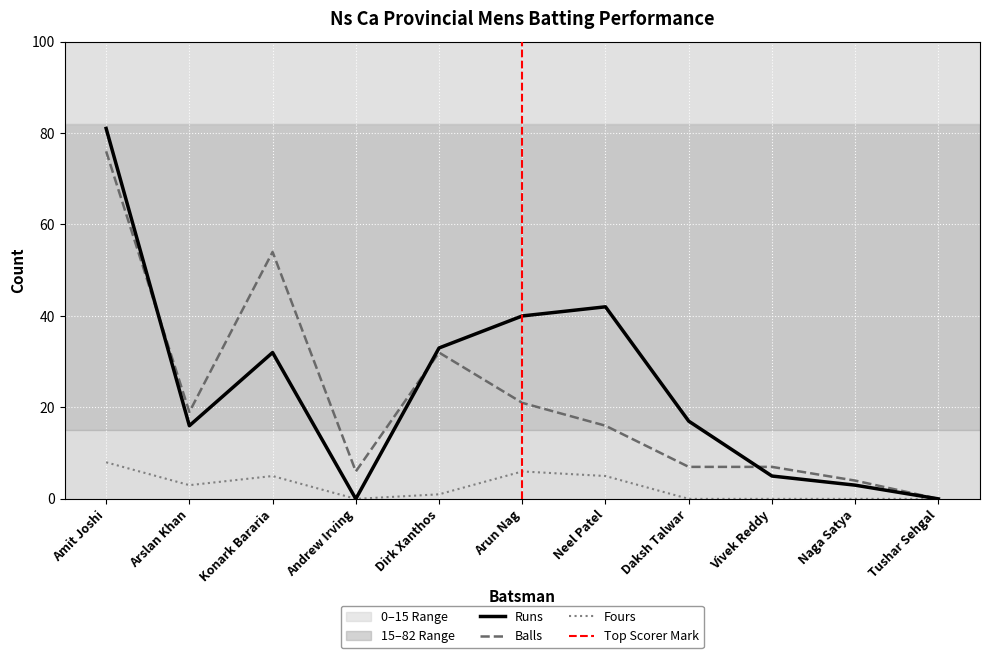

True or false: Balls has more than 0 points higher than both neighbors.

True